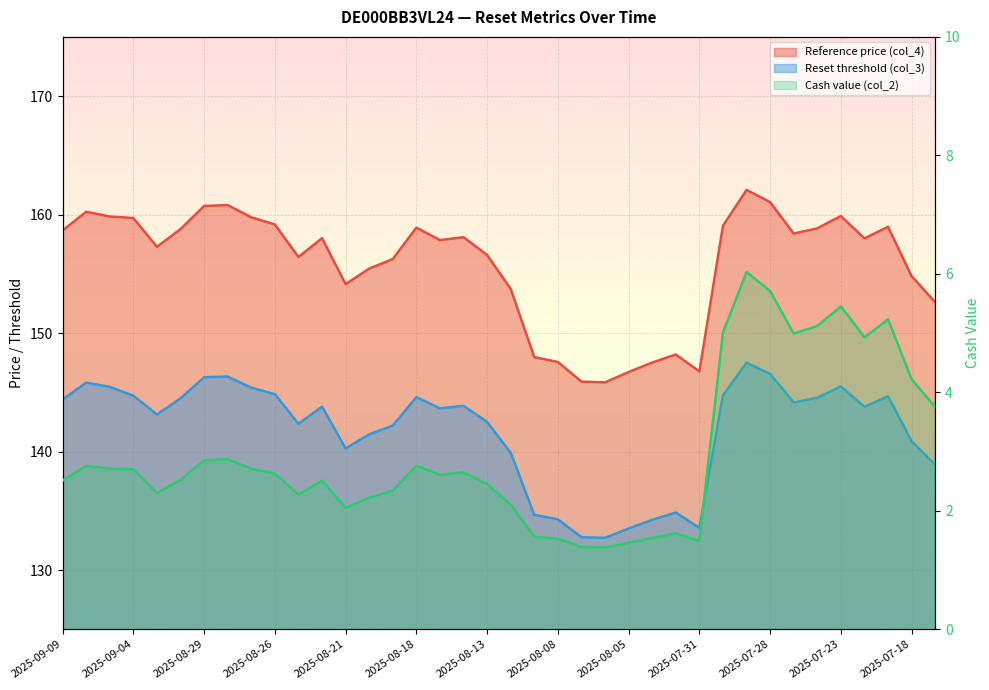

What is the difference between the highest and lowest values at 2025-07-22?

153.1